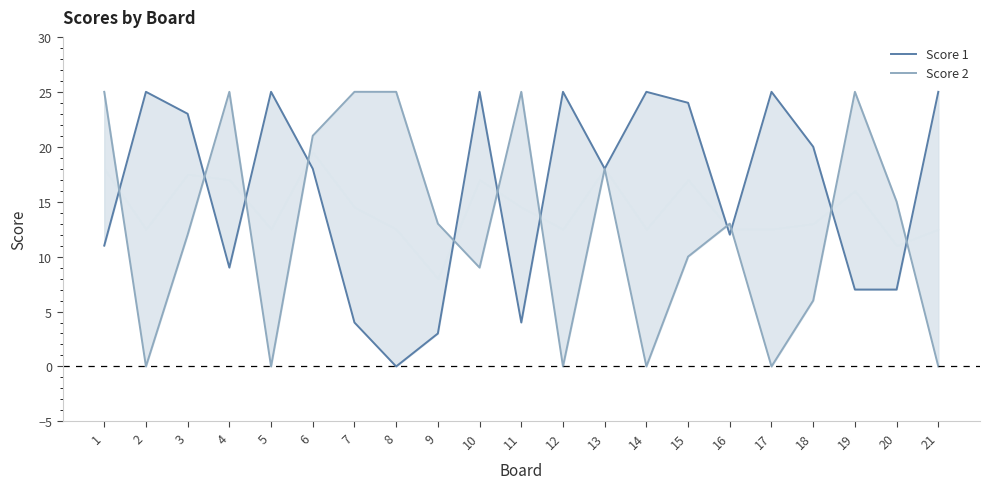

Reading left to right, what are all the values shown in this chart?

Score 1: 11	25	23	9	25	18	4	0	3	25	4	25	18	25	24	12	25	20	7	7	25
Score 2: 25	0	12	25	0	21	25	25	13	9	25	0	18	0	10	13	0	6	25	15	0